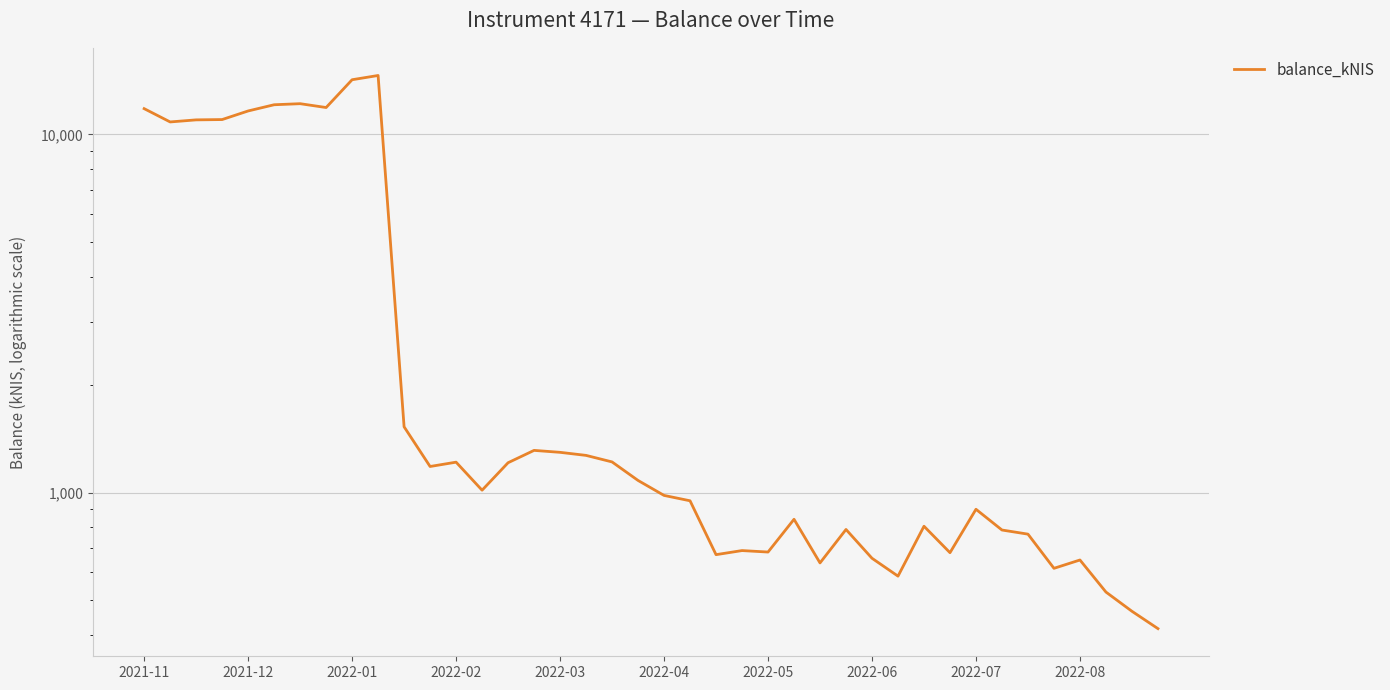

Count the number of values greater than 1015.

20